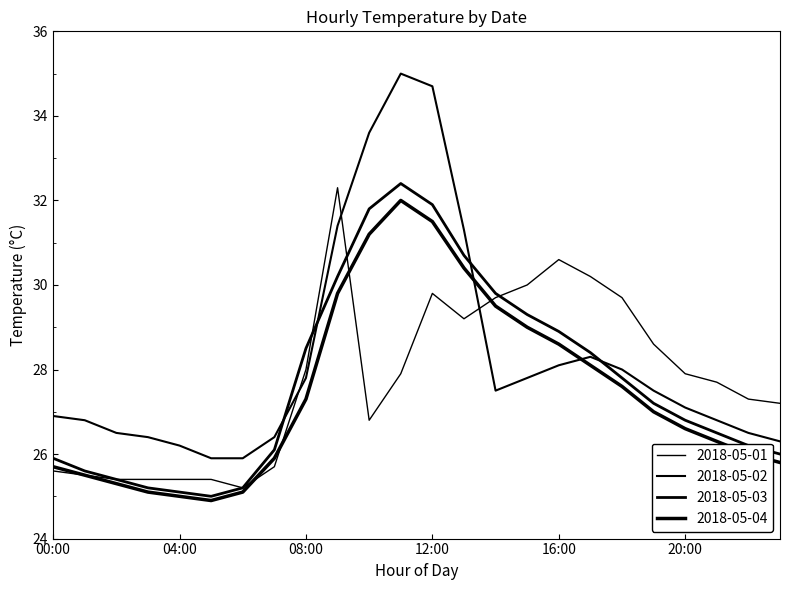

List the labels in order of 2018-05-03 value, largest first.

11:00, 12:00, 10:00, 13:00, 09:00, 14:00, 15:00, 16:00, 08:00, 17:00, 18:00, 19:00, 20:00, 21:00, 22:00, 07:00, 23:00, 00:00, 01:00, 02:00, 03:00, 06:00, 04:00, 05:00